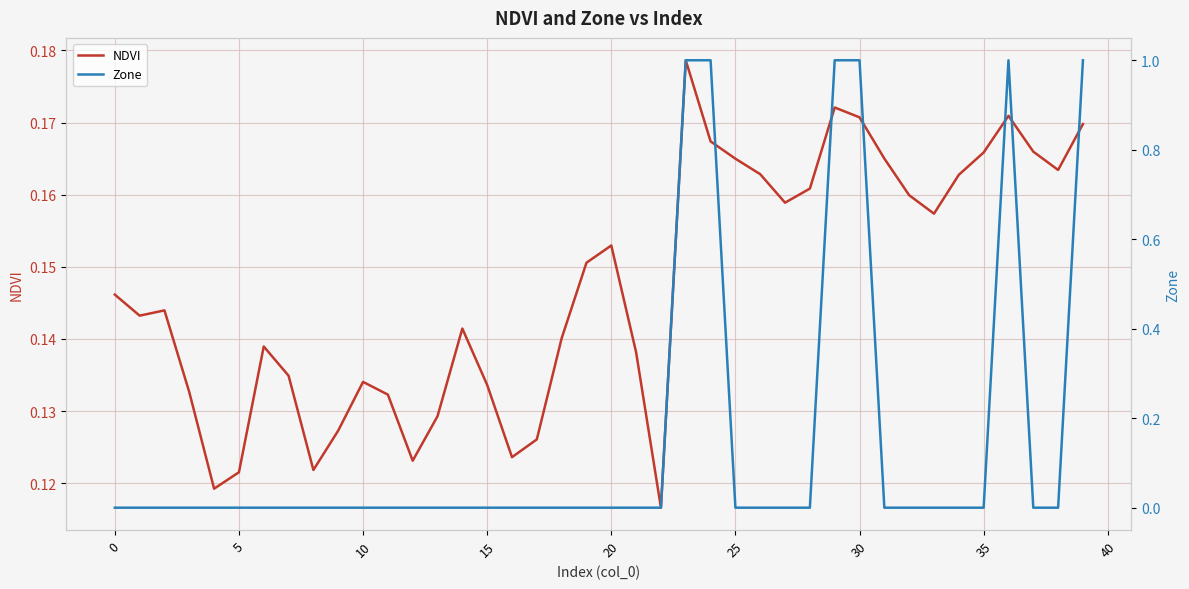

Reading right to left, list all the values displayed in this chart.

NDVI: 0.2	0.2	0.2	0.2	0.2	0.2	0.2	0.2	0.2	0.2	0.2	0.2	0.2	0.2	0.2	0.2	0.2	0.1	0.1	0.2	0.2	0.1	0.1	0.1	0.1	0.1	0.1	0.1	0.1	0.1	0.1	0.1	0.1	0.1	0.1	0.1	0.1	0.1	0.1	0.1
Zone: 1.0	0.0	0.0	1.0	0.0	0.0	0.0	0.0	0.0	1.0	1.0	0.0	0.0	0.0	0.0	1.0	1.0	0.0	0.0	0.0	0.0	0.0	0.0	0.0	0.0	0.0	0.0	0.0	0.0	0.0	0.0	0.0	0.0	0.0	0.0	0.0	0.0	0.0	0.0	0.0